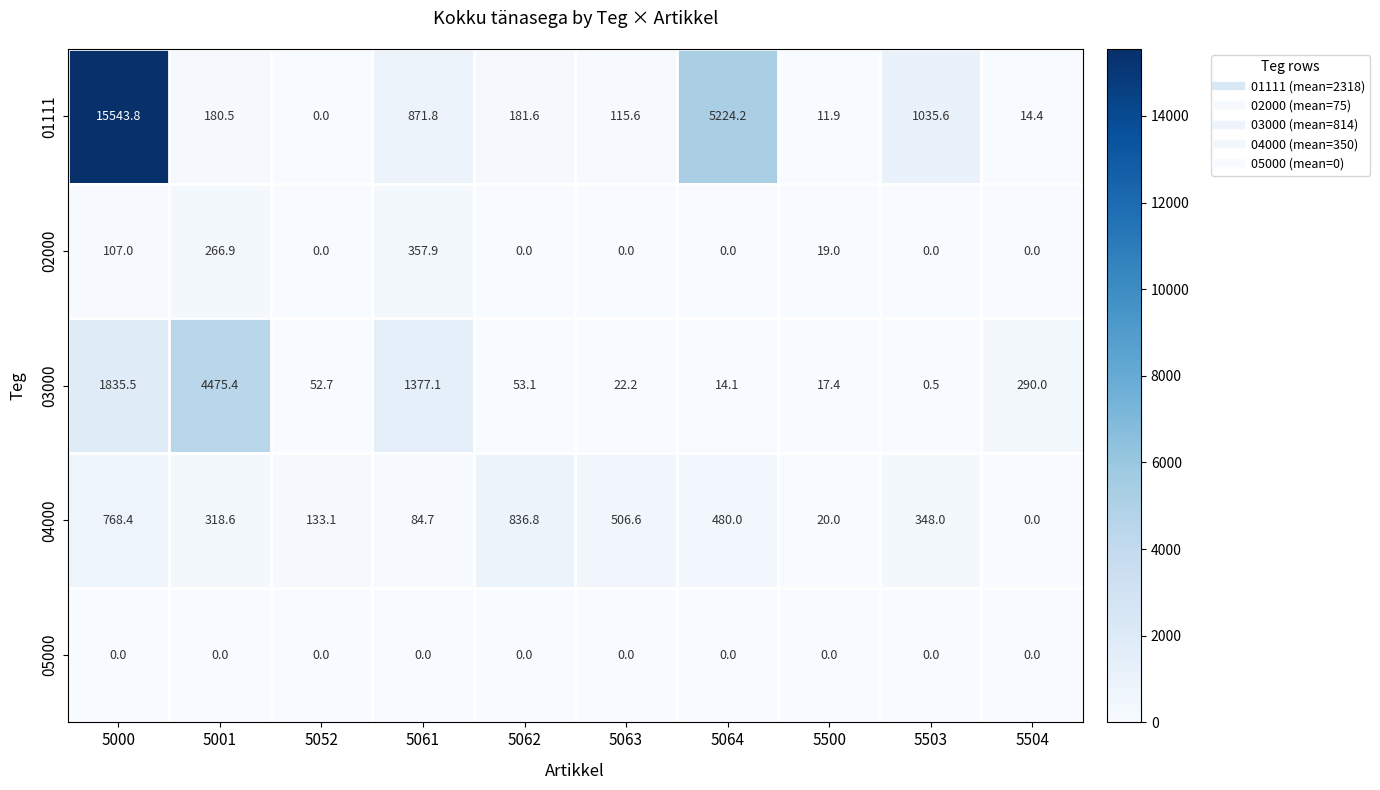

What is the total value across all series at 5001?

5241.4